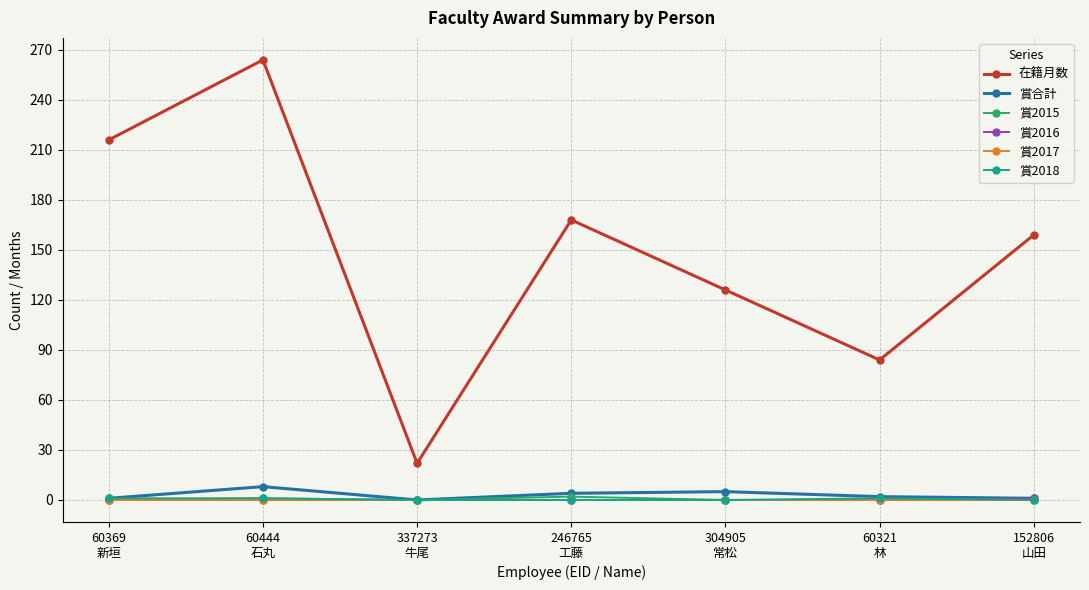

Is this an area chart (filled region under the line)?

No